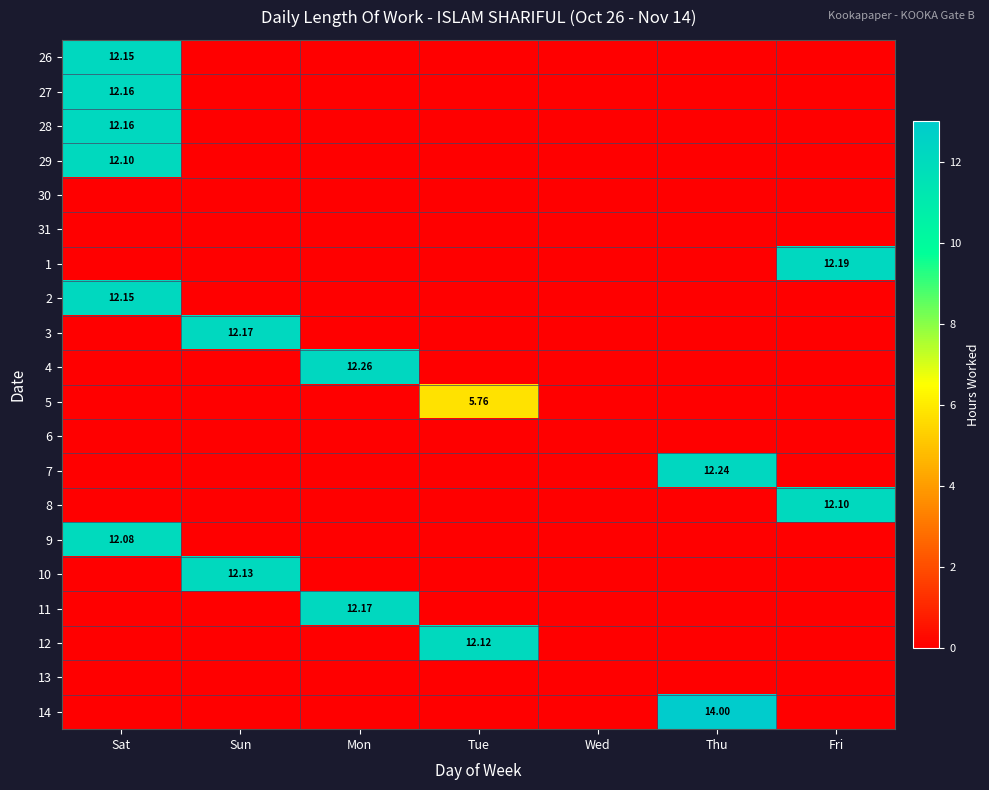

What is the difference between the highest and lowest values at Sat?

12.2